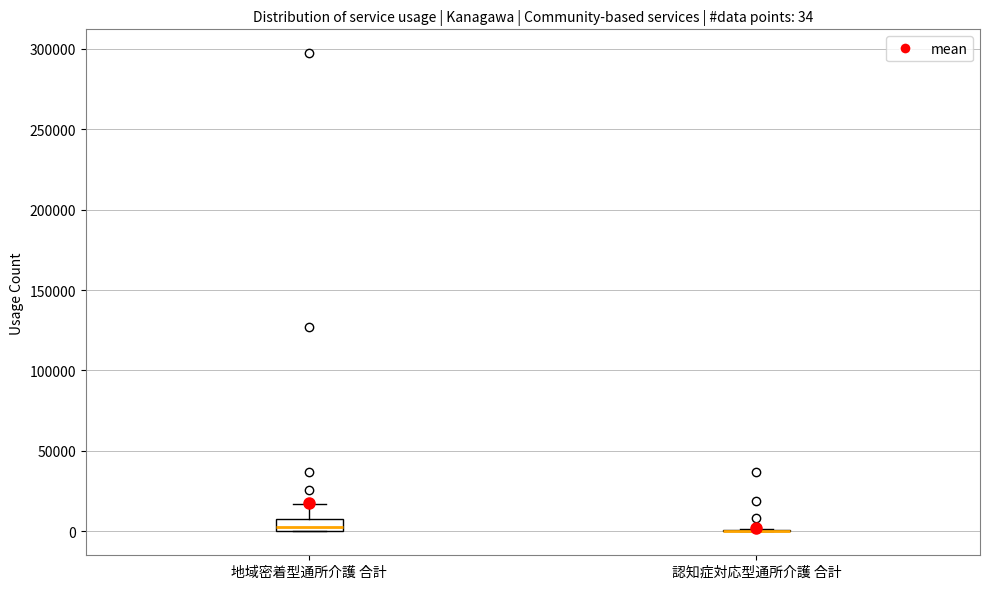

Comparing the boxes themselves (not the whiskers), which one is the tallest?

地域密着型通所介護 合計